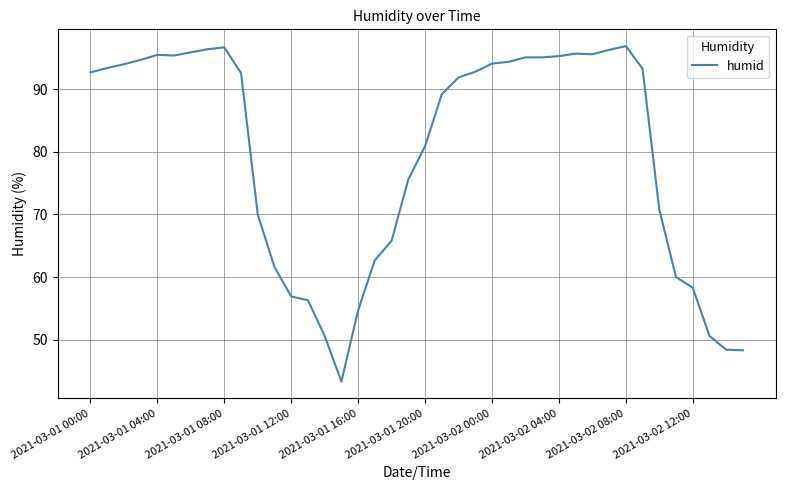

What is the smallest value displayed?

43.3